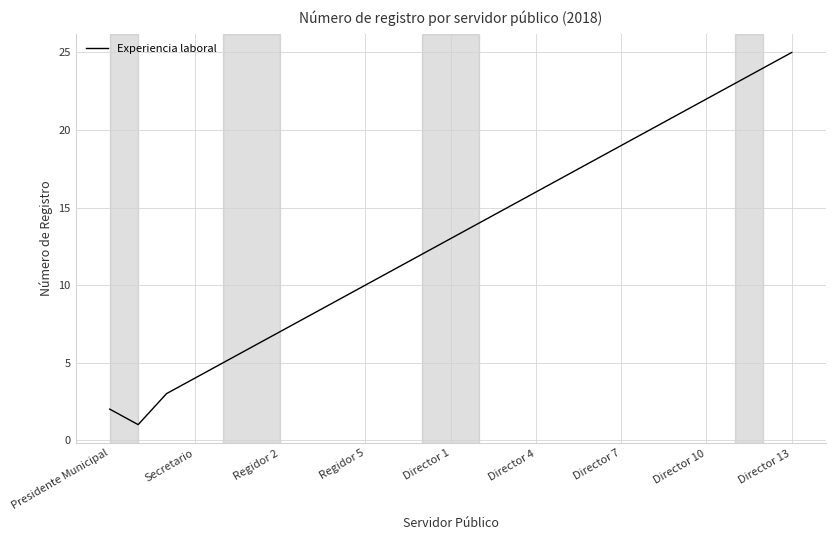

What is the greatest value displayed?

25